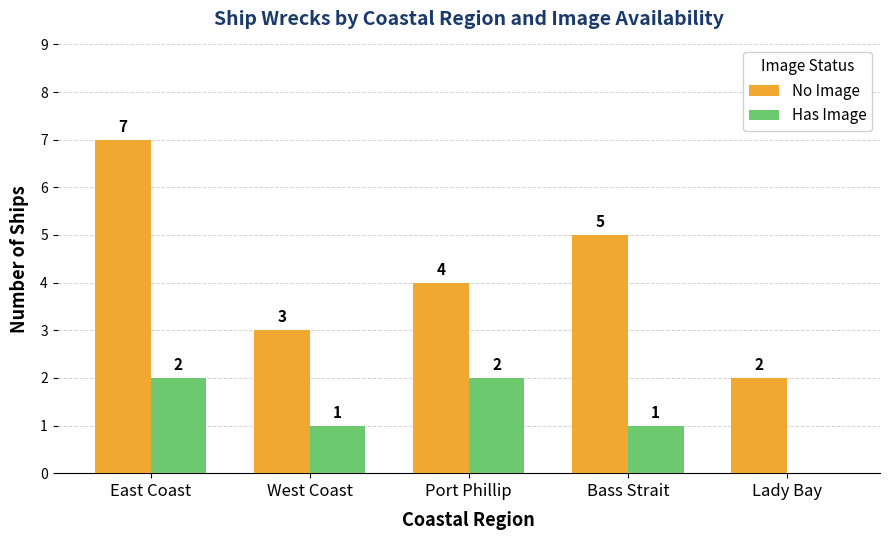

The value of No Image at East Coast is 7. True or false?

True